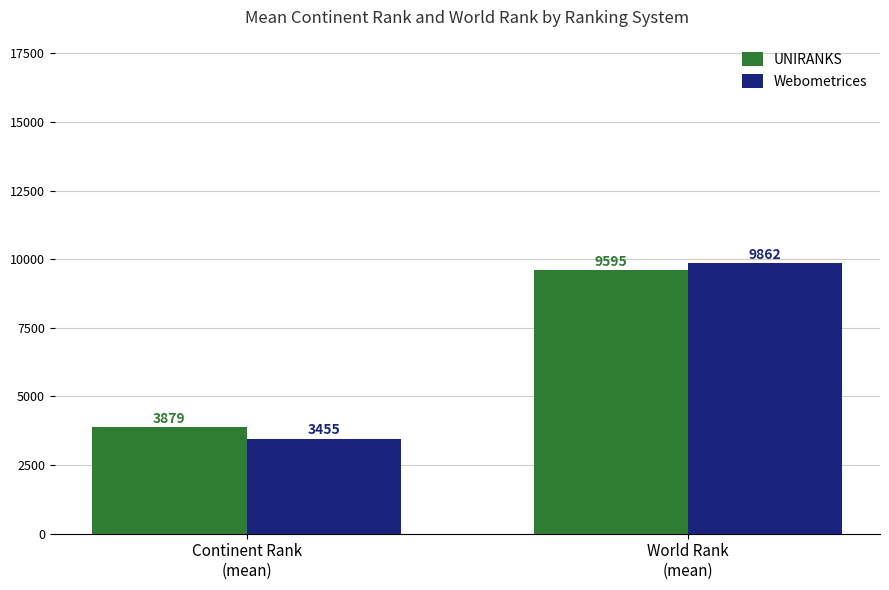

Reading right to left, list all the values displayed in this chart.

UNIRANKS: 9595	3879
Webometrices: 9862	3455